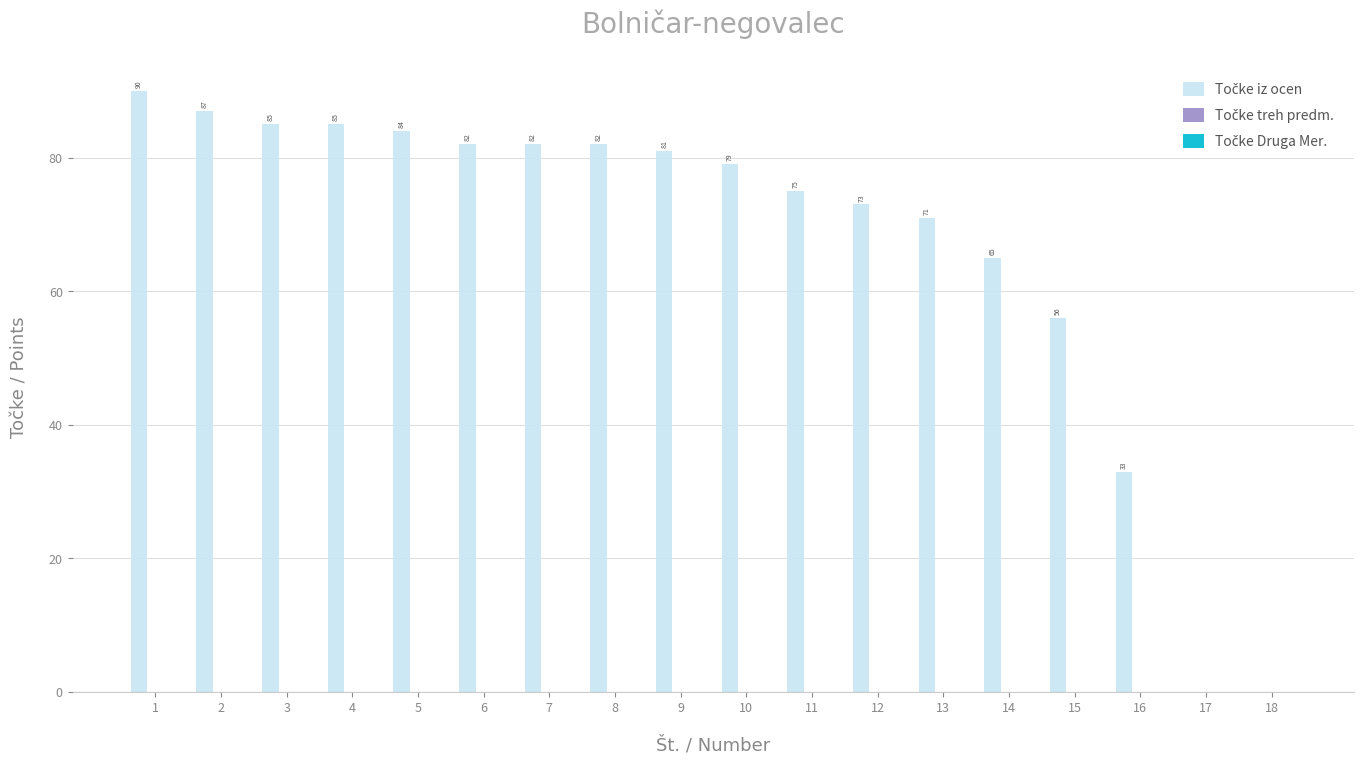

What is the change in value from 1 to 12?

-17